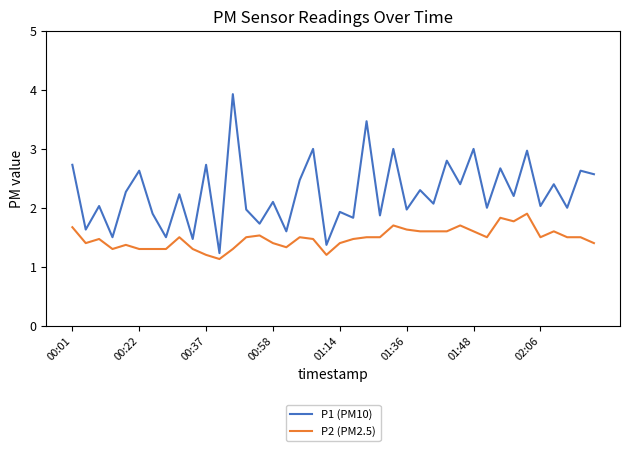

What are all the series names shown in the legend?

P1 (PM10), P2 (PM2.5)